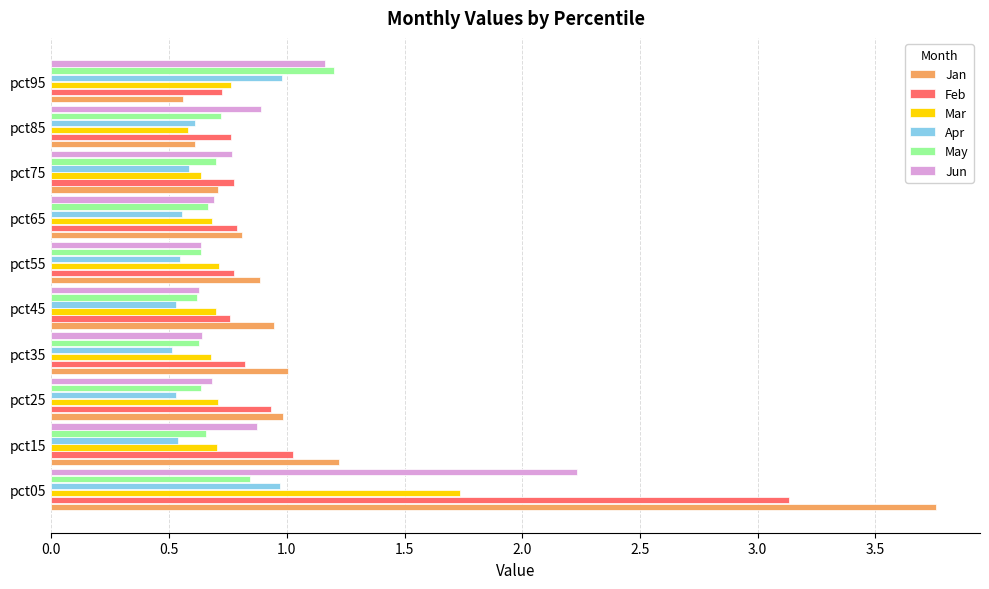

What is the total value across all series at pct65?

4.2